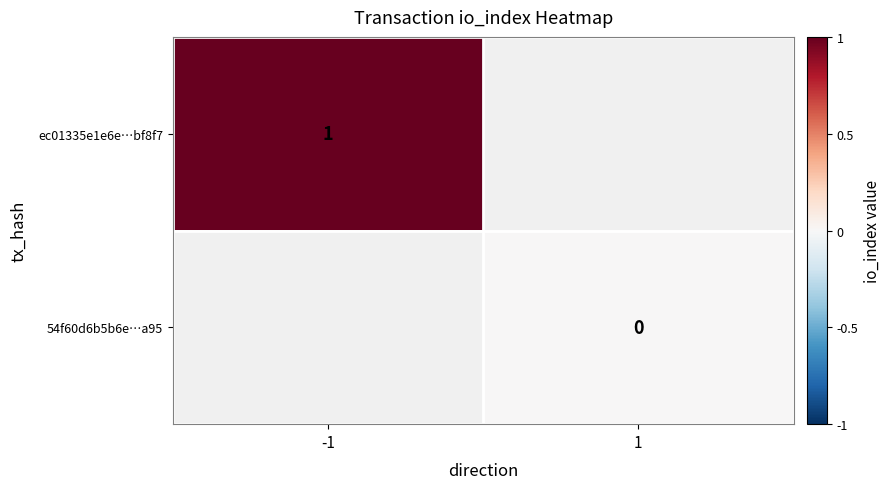

What is the greatest value displayed?

1.0